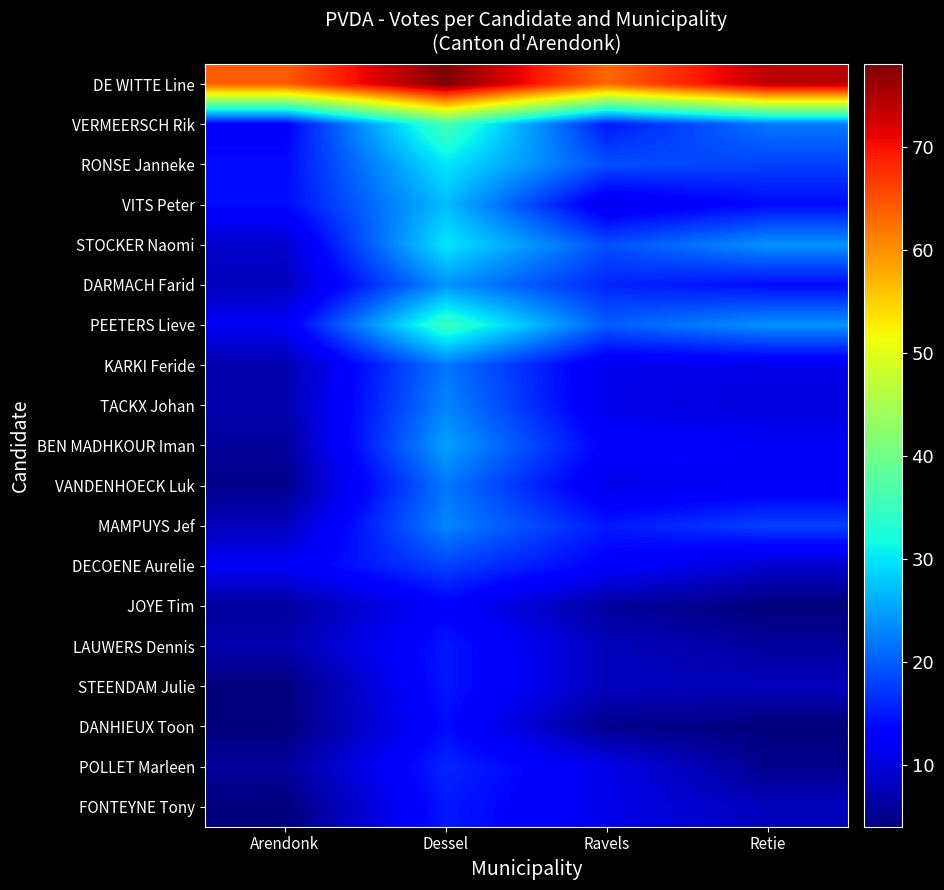

What is the greatest value displayed?

78